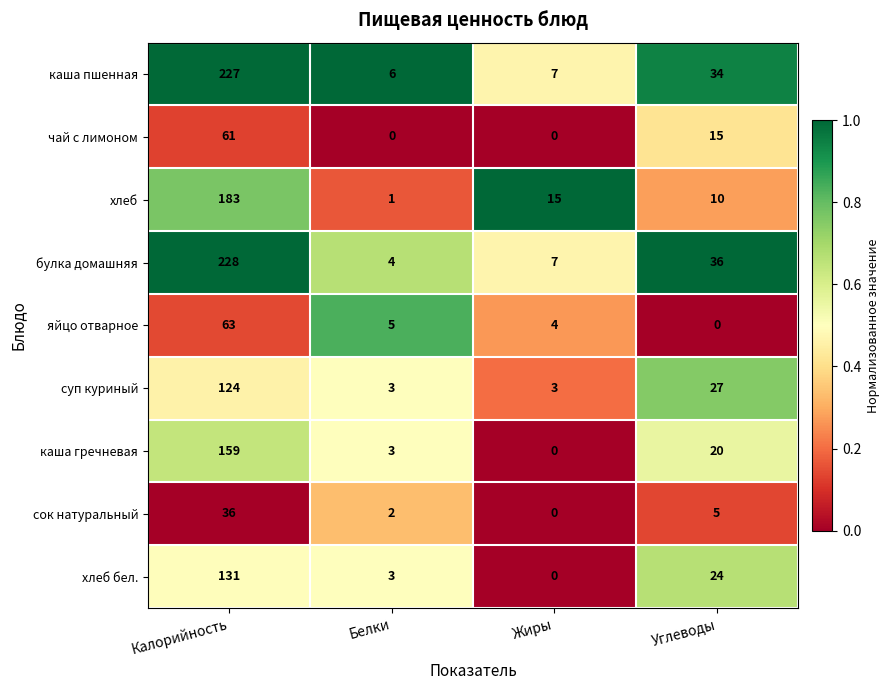

At which label does чай с лимоном reach its peak?

Калорийность